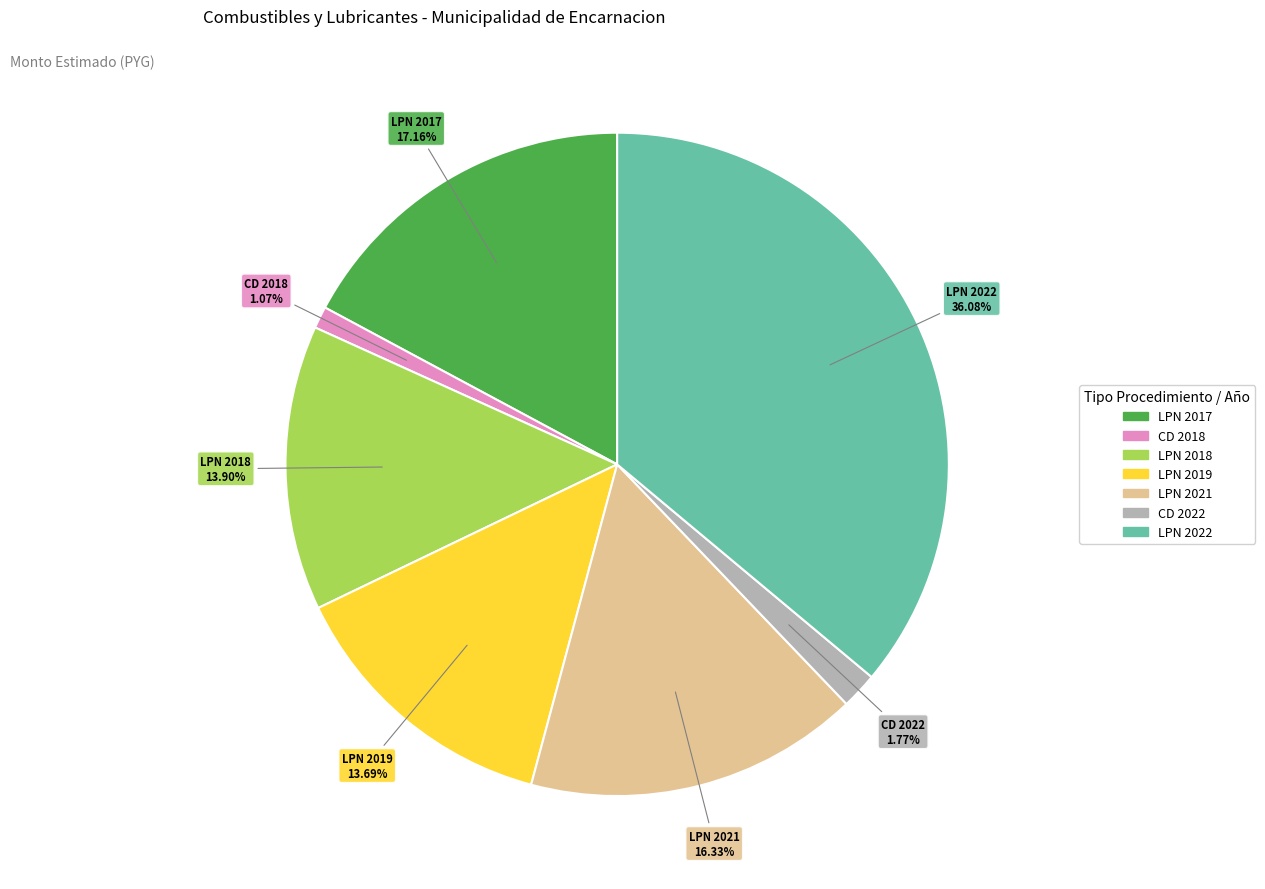

Is there any slice that represents more than half of the pie?

No